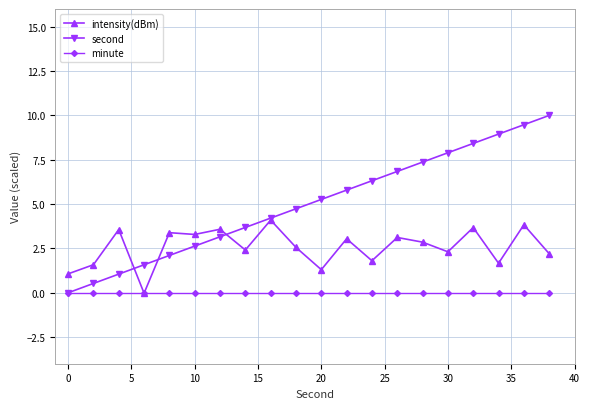

What is the value of the second point at the 15th from the left?

7.4